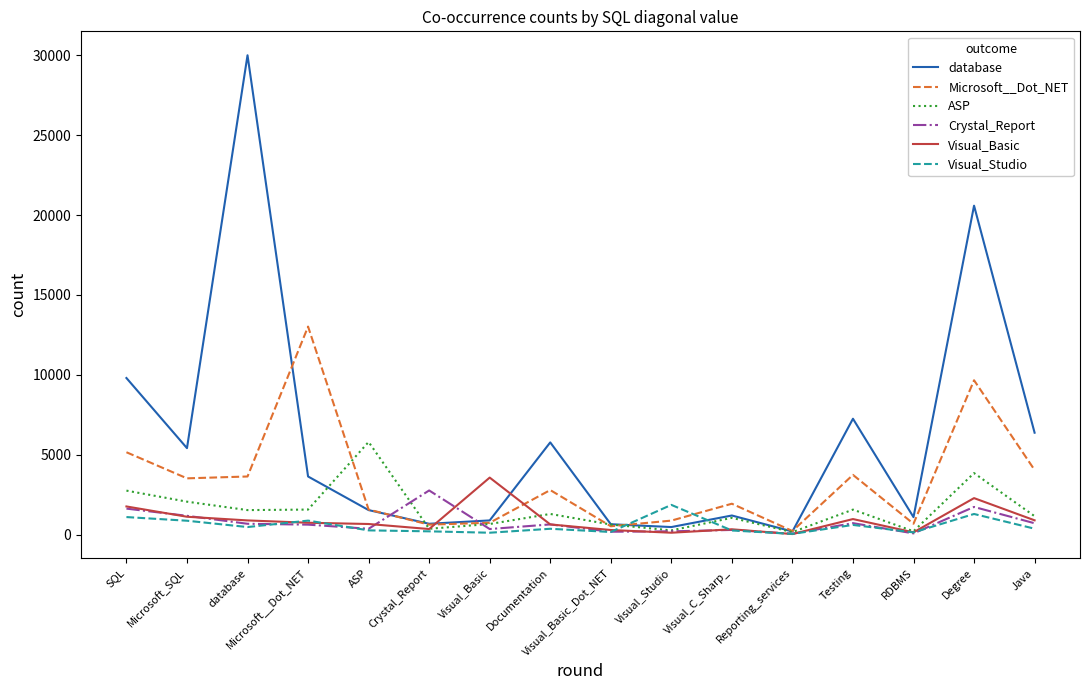

How many lines are shown in the chart?

6